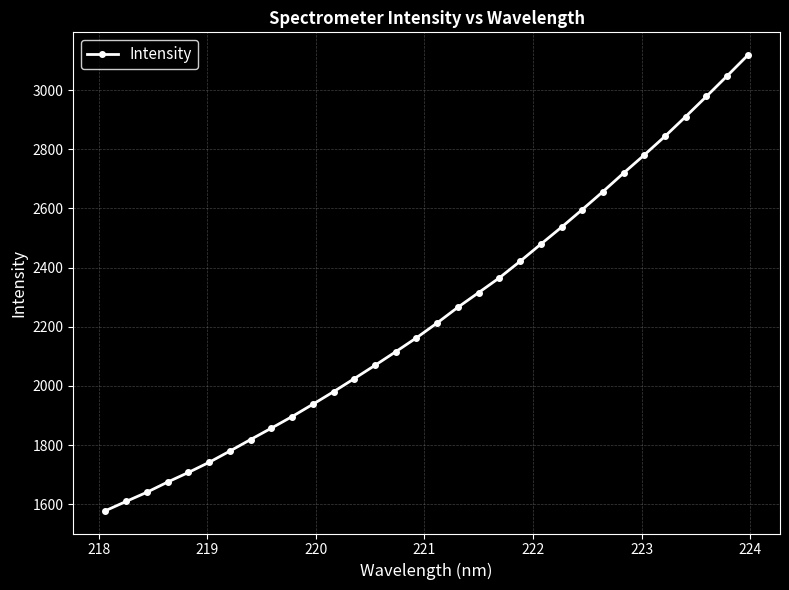

True or false: there are more than 0 points higher than both neighbors.

False